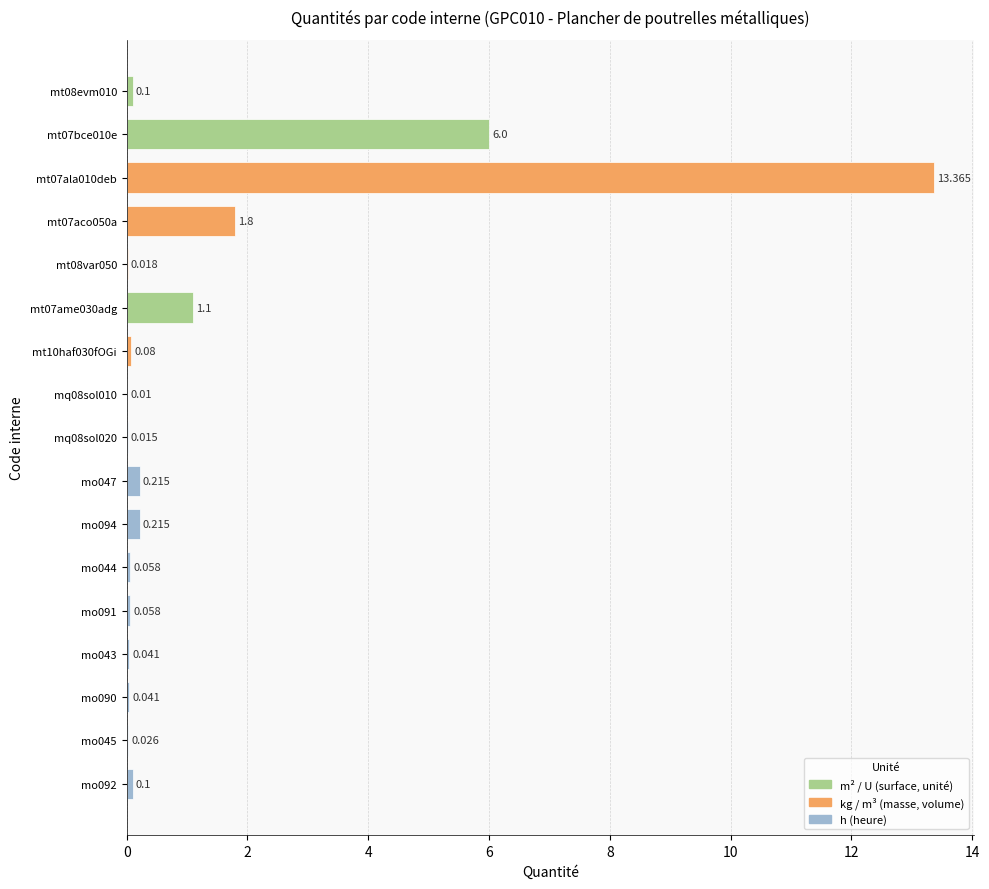

True or false: the data shows 2.6 at mt07aco050a.

False